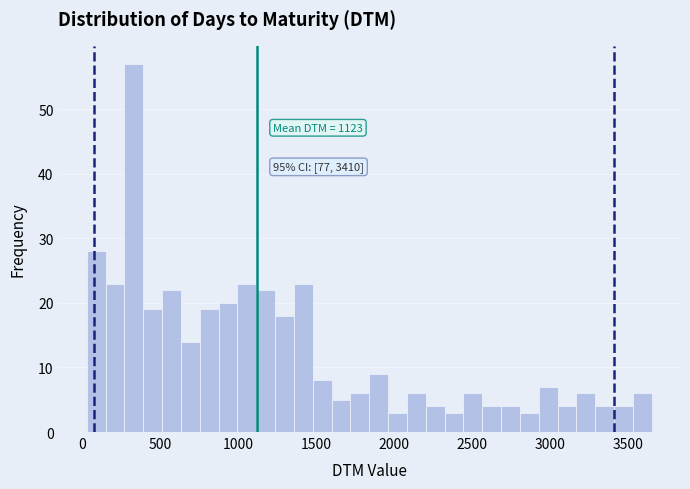

Read against the x-axis, roughly where is the centre of the tallest bar?

350